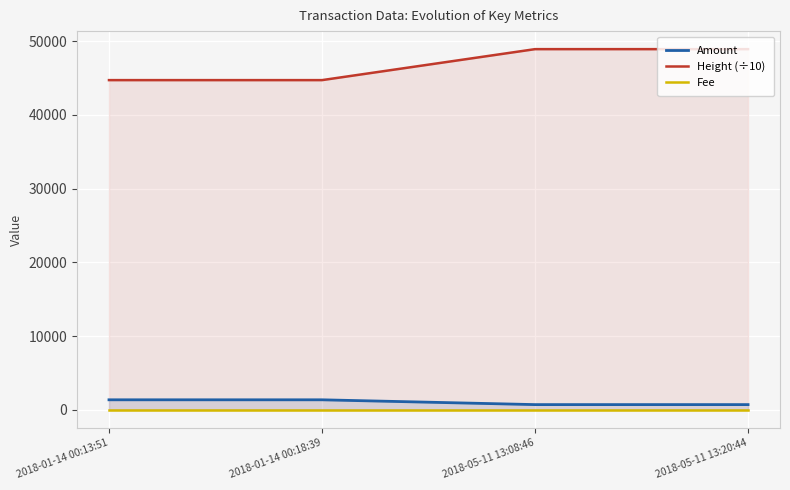

True or false: Height (÷10) and Amount cross at least once.

False